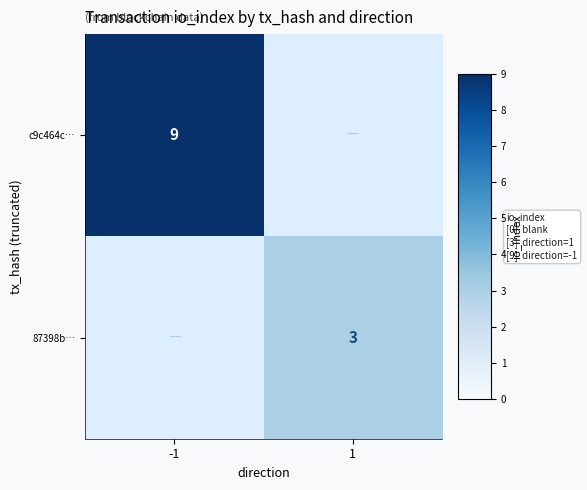

Is it true that c9c464c… equals 12 at -1?

False